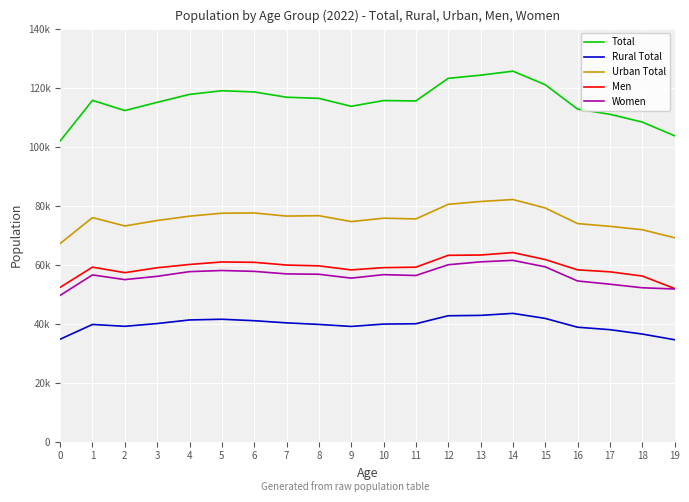

Reading right to left, list all the values displayed in this chart.

Total: 103679	108329	110960	112725	120996	125573	124218	123141	115482	115612	113669	116351	116743	118534	118940	117703	115010	112223	115690	101919
Rural Total: 34561	36489	37971	38804	41788	43492	42810	42692	39975	39866	39072	39749	40279	41010	41502	41266	40048	39111	39738	34743
Urban Total: 69118	71840	72989	73921	79208	82081	81408	80449	75507	75746	74597	76602	76464	77524	77438	76437	74962	73112	75952	67176
Men: 51920	56156	57575	58248	61733	64110	63263	63170	59150	58997	58228	59600	59868	60802	60917	60065	58957	57286	59164	52321
Women: 51759	52173	53385	54477	59263	61463	60955	59971	56332	56615	55441	56751	56875	57732	58023	57638	56053	54937	56526	49598